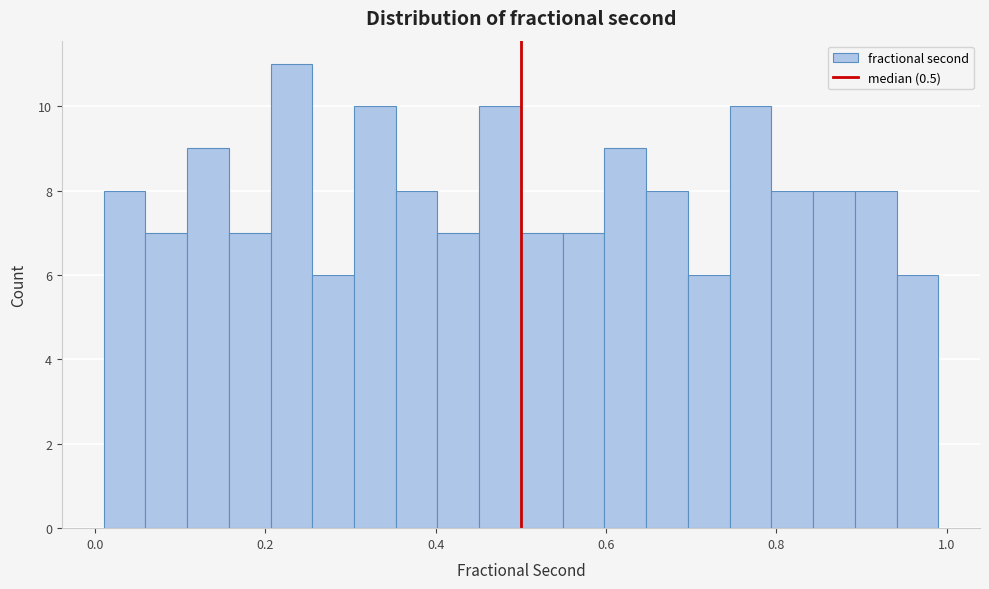

Read against the x-axis, roughly where is the centre of the tallest bar?

0.24